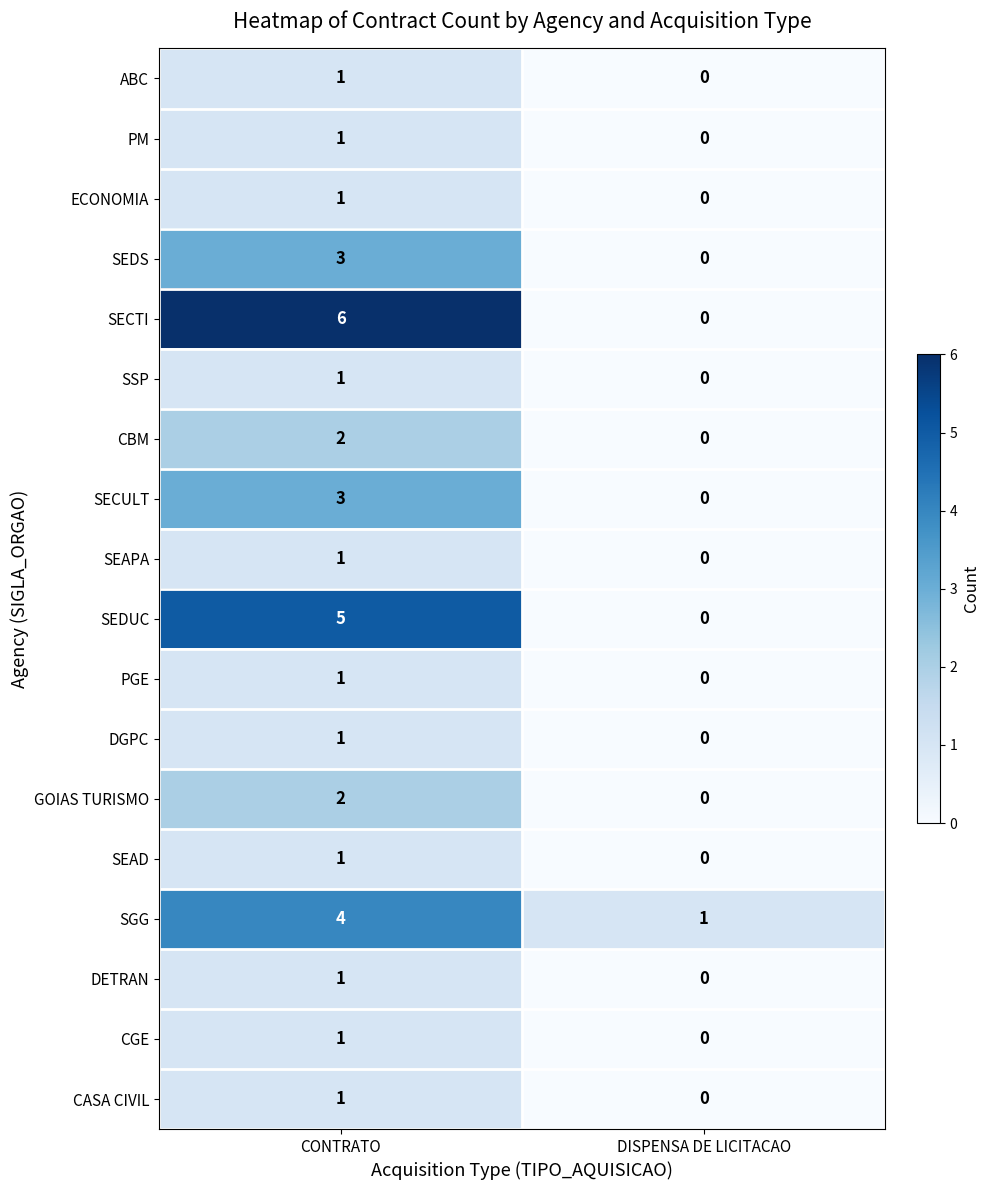

List the labels in order of ECONOMIA value, smallest first.

DISPENSA DE LICITACAO, CONTRATO